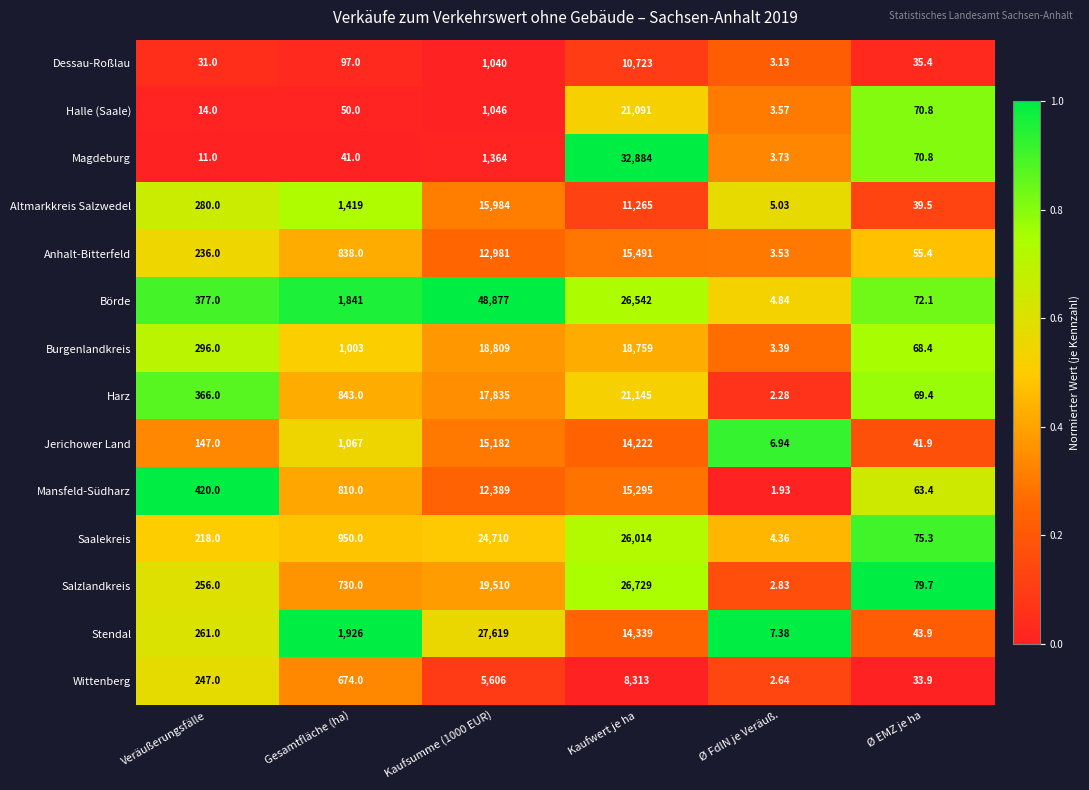

Which category has the lowest value across all series?

Ø FdlN je Veräuß.